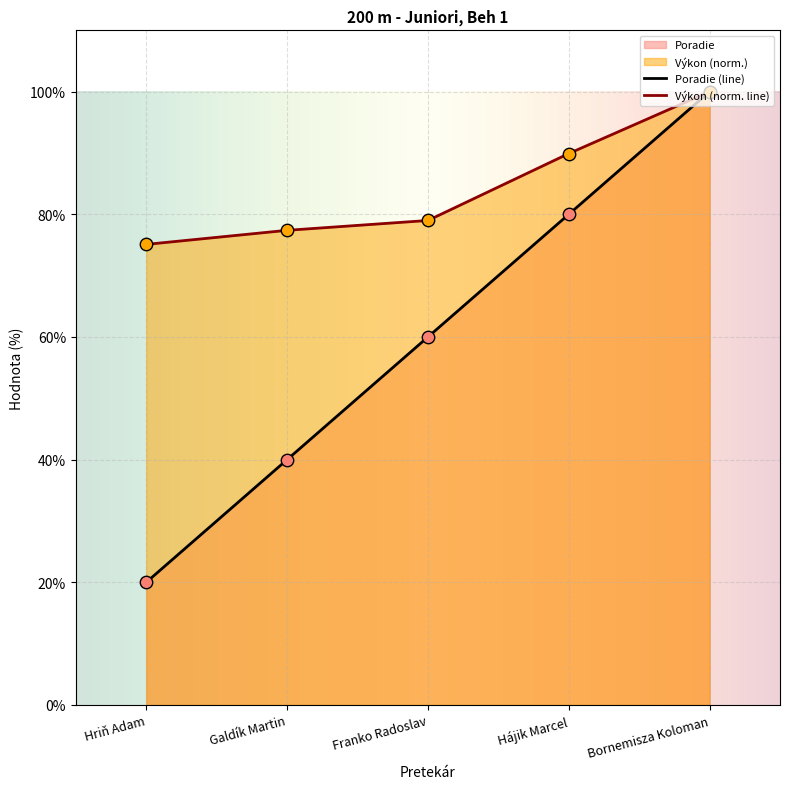

Which series changed the most between Galdík Martin and Hájik Marcel?

Poradie (line)